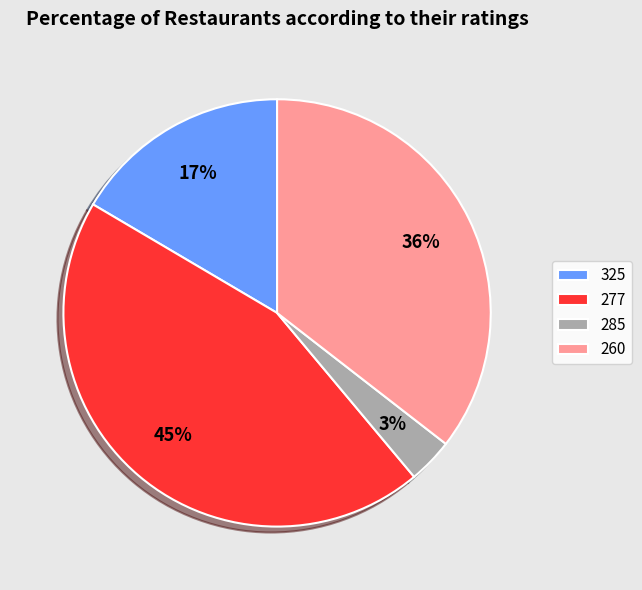

Combined, do 277 and 260 account for over 50%?

Yes